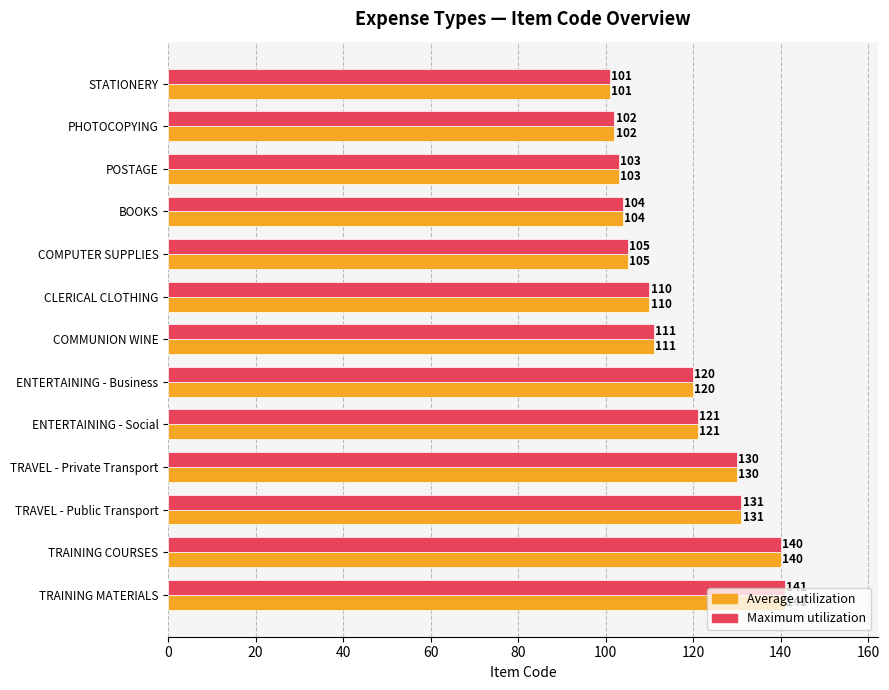

What is the total value across all series at CLERICAL CLOTHING?

220